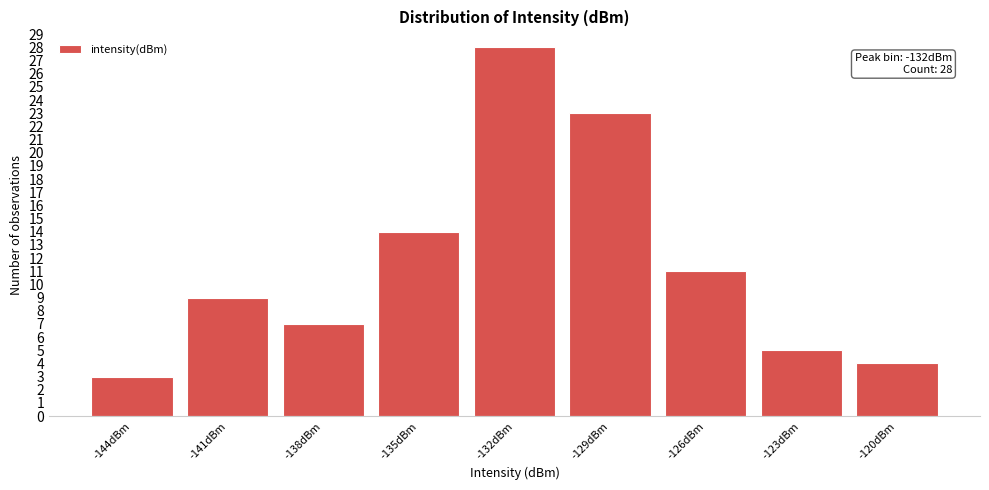

Reading right to left, what are all the values shown in this chart?

-120dBm=4	-123dBm=5	-126dBm=11	-129dBm=23	-132dBm=28	-135dBm=14	-138dBm=7	-141dBm=9	-144dBm=3